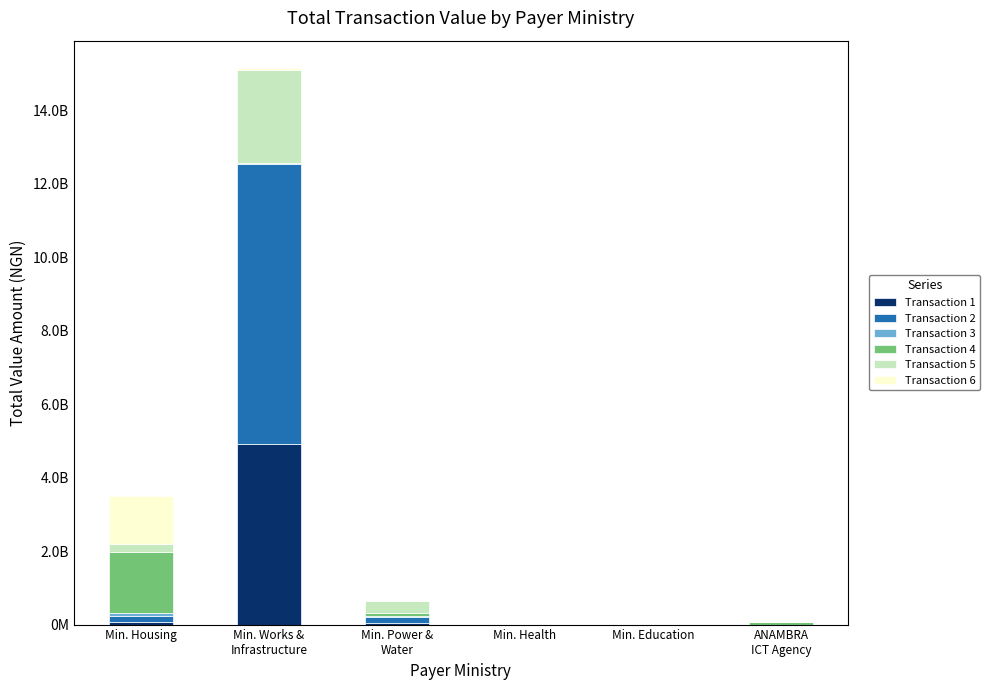

Are the bars horizontal?

No